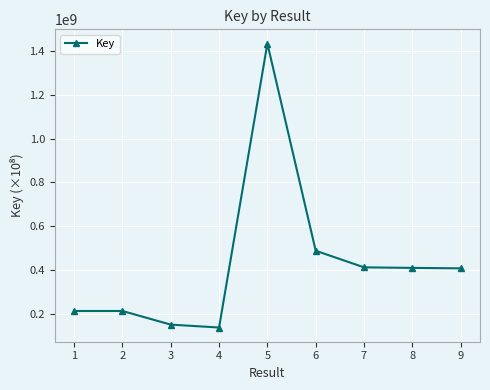

What is the difference between the maximum and minimum values?

1295908860